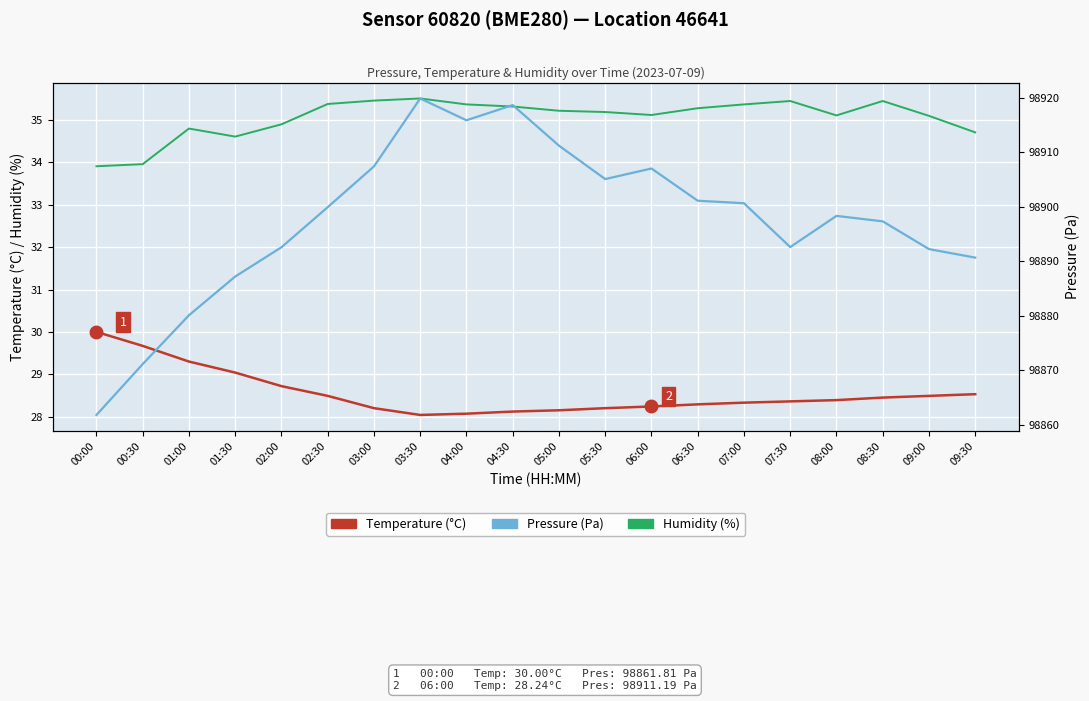

What is the average value of the Humidity (%) series?

35.1